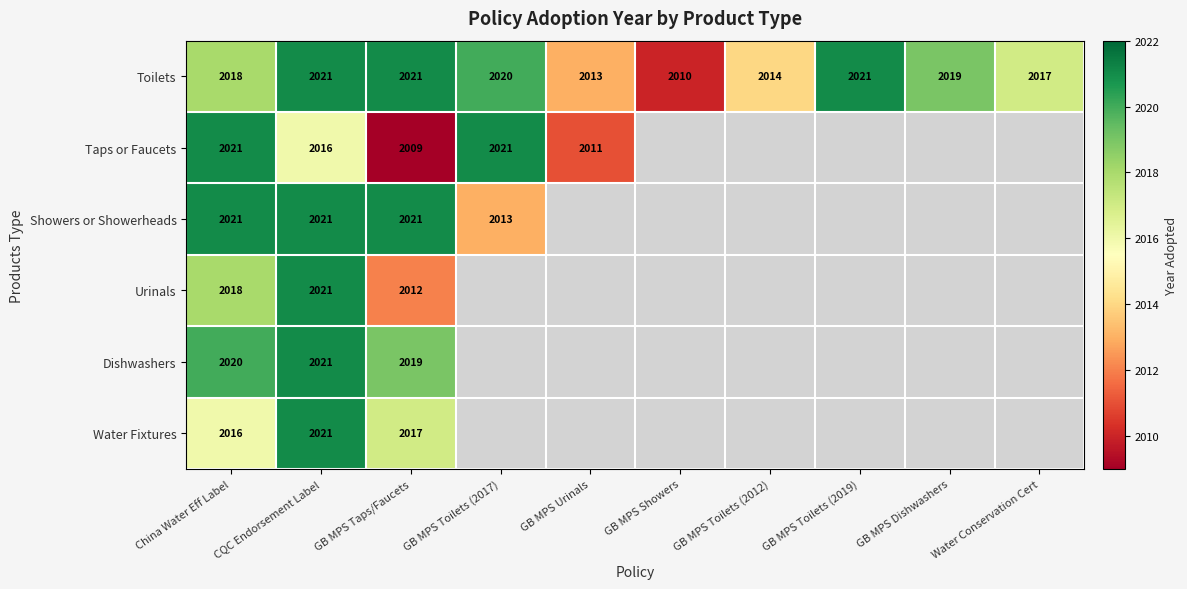

True or false: Water Fixtures has a value of 785 at CQC Endorsement Label.

False